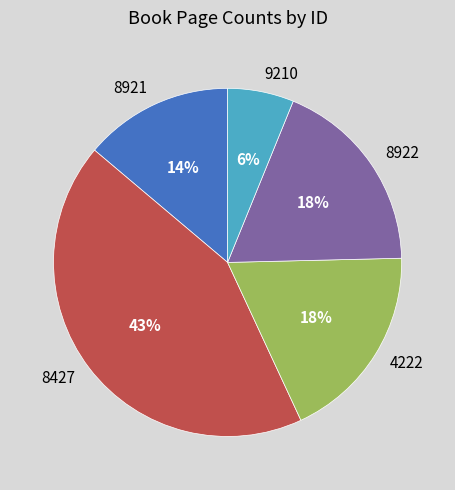

Count the number of slices in the pie.

5